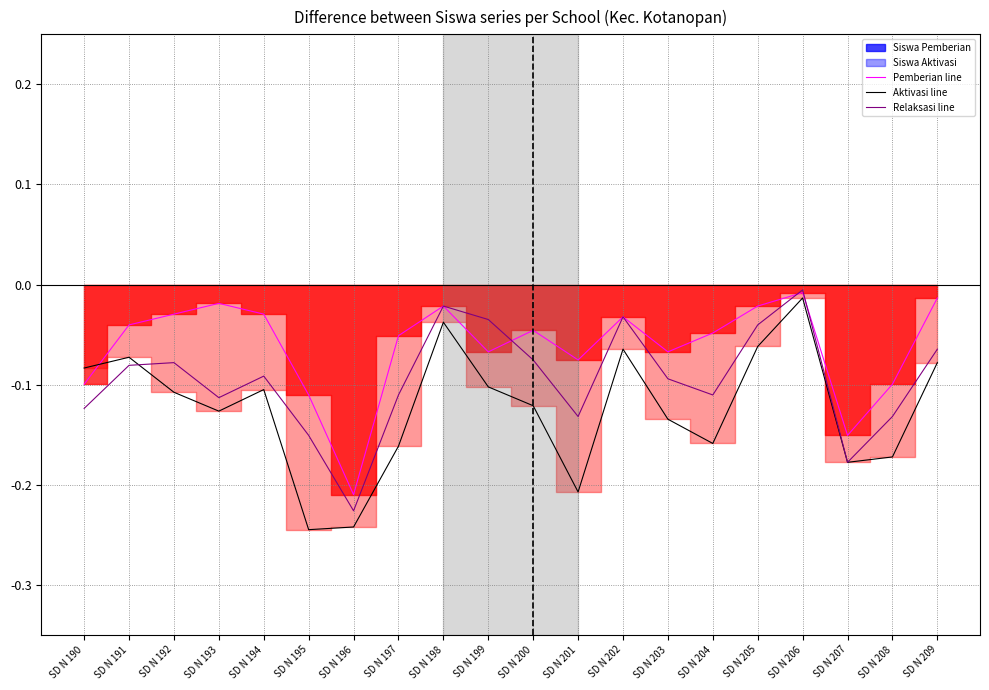

Reading left to right, list all the values displayed in this chart.

Pemberian line: SD N 190=-0.1	SD N 191=-0.0	SD N 192=-0.0	SD N 193=-0.0	SD N 194=-0.0	SD N 195=-0.1	SD N 196=-0.2	SD N 197=-0.1	SD N 198=-0.0	SD N 199=-0.1	SD N 200=-0.0	SD N 201=-0.1	SD N 202=-0.0	SD N 203=-0.1	SD N 204=-0.0	SD N 205=-0.0	SD N 206=-0.0	SD N 207=-0.2	SD N 208=-0.1	SD N 209=-0.0
Aktivasi line: SD N 190=-0.1	SD N 191=-0.1	SD N 192=-0.1	SD N 193=-0.1	SD N 194=-0.1	SD N 195=-0.2	SD N 196=-0.2	SD N 197=-0.2	SD N 198=-0.0	SD N 199=-0.1	SD N 200=-0.1	SD N 201=-0.2	SD N 202=-0.1	SD N 203=-0.1	SD N 204=-0.2	SD N 205=-0.1	SD N 206=-0.0	SD N 207=-0.2	SD N 208=-0.2	SD N 209=-0.1
Relaksasi line: SD N 190=-0.1	SD N 191=-0.1	SD N 192=-0.1	SD N 193=-0.1	SD N 194=-0.1	SD N 195=-0.2	SD N 196=-0.2	SD N 197=-0.1	SD N 198=-0.0	SD N 199=-0.0	SD N 200=-0.1	SD N 201=-0.1	SD N 202=-0.0	SD N 203=-0.1	SD N 204=-0.1	SD N 205=-0.0	SD N 206=-0.0	SD N 207=-0.2	SD N 208=-0.1	SD N 209=-0.1